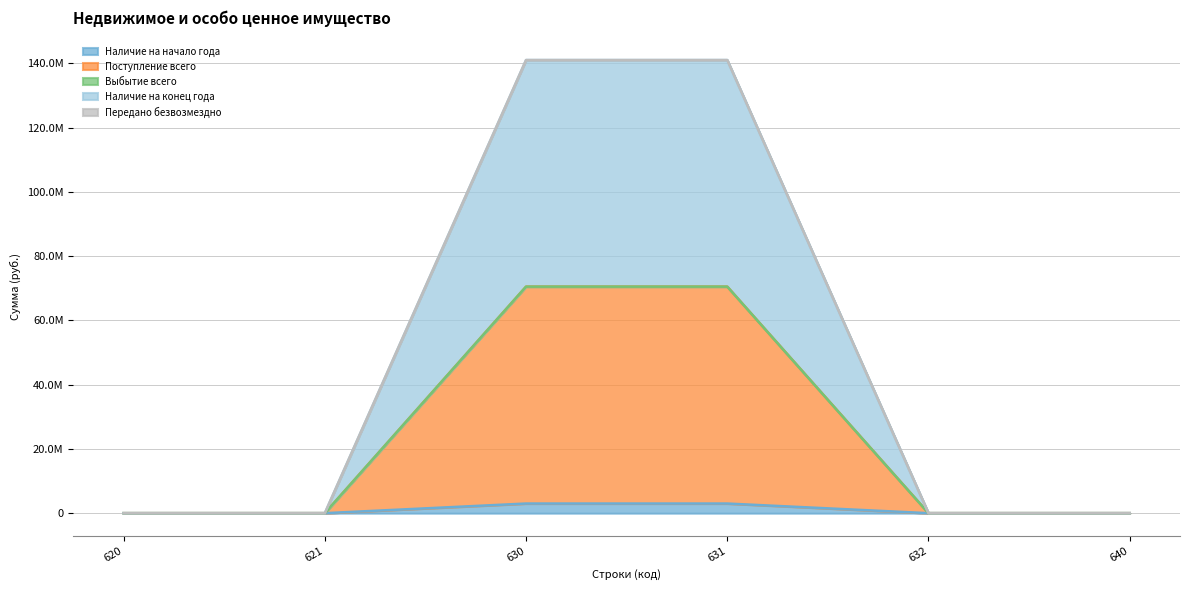

True or false: Поступление всего and Выбытие всего intersect in this chart.

False